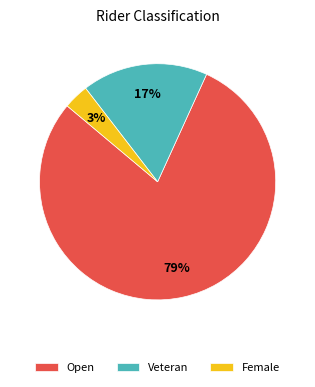

Is the sum of Veteran and Open greater than half?

Yes